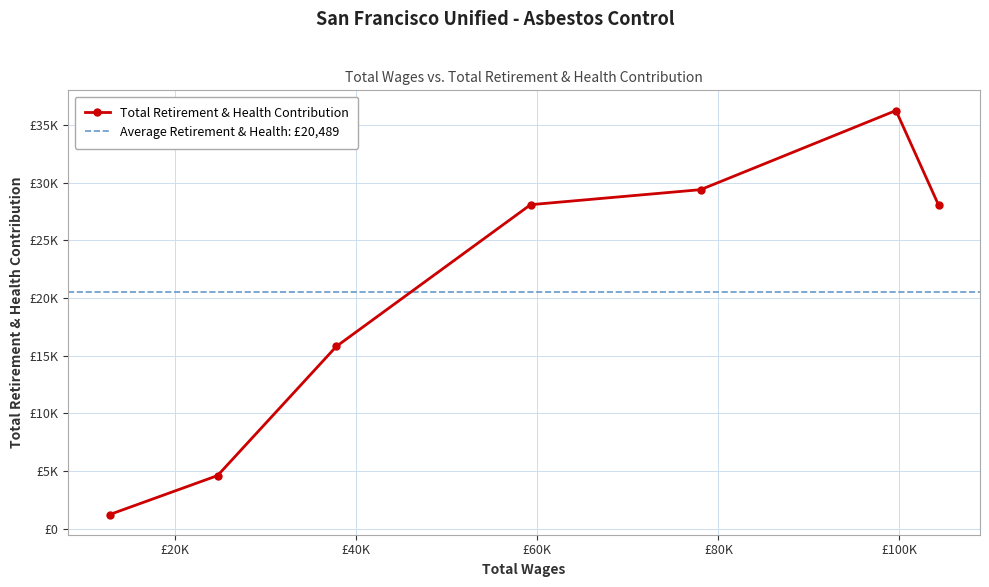

How many points are higher than both their immediate neighbors (excluding endpoints)?

1